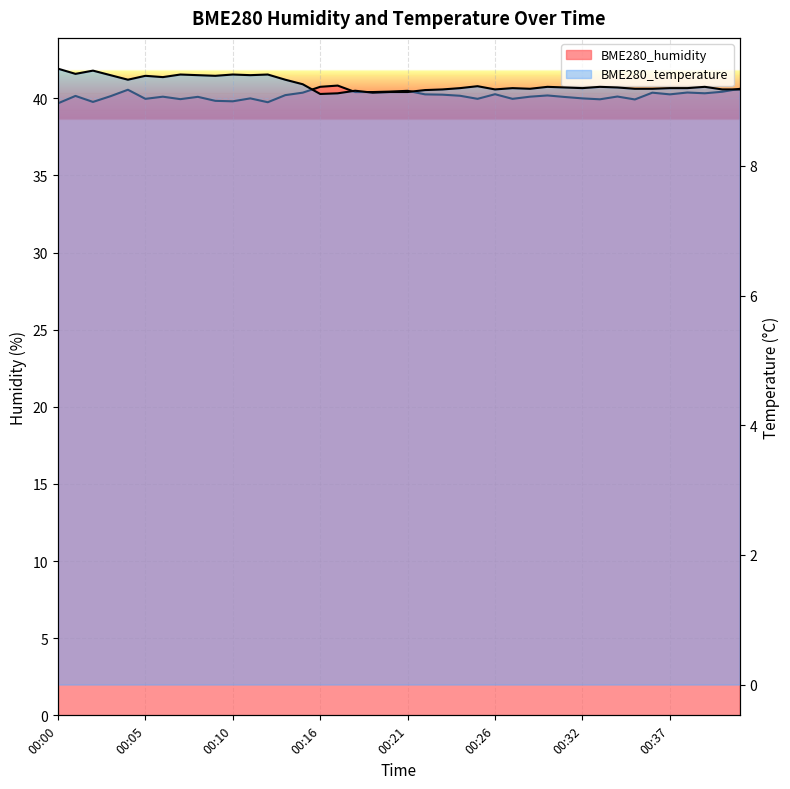

Is it true that BME280_temperature equals 14.3 at 00:06?

False